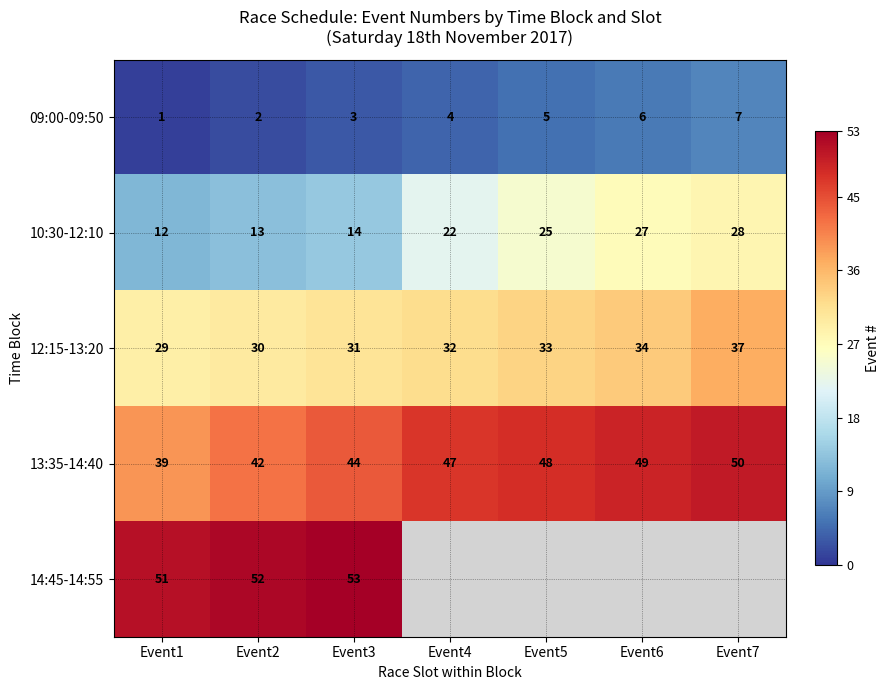

What is the highest value of the 10:30-12:10 series?

28